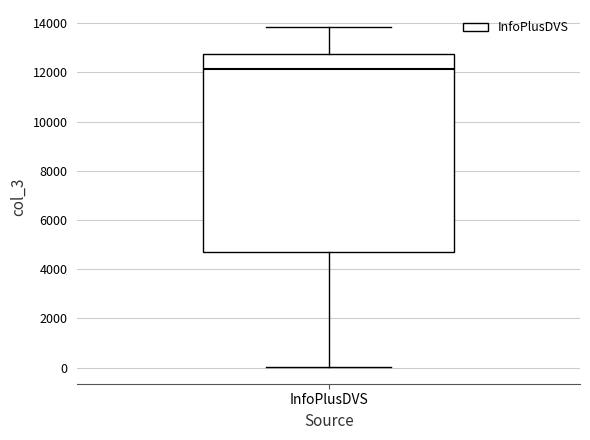

Transcribe this box plot: give where the median line is, the range the box spans, and where the two whiskers end, as read against the y-axis. The values are not printed on the chart, so give them approximately, as read against the axis.

median 12200, box 4800 to 12800, whiskers 0 to 13800